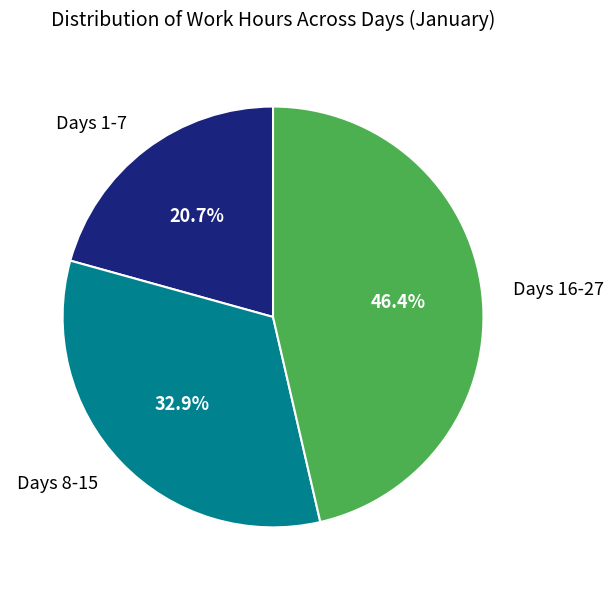

How many slices are in this pie chart?

3